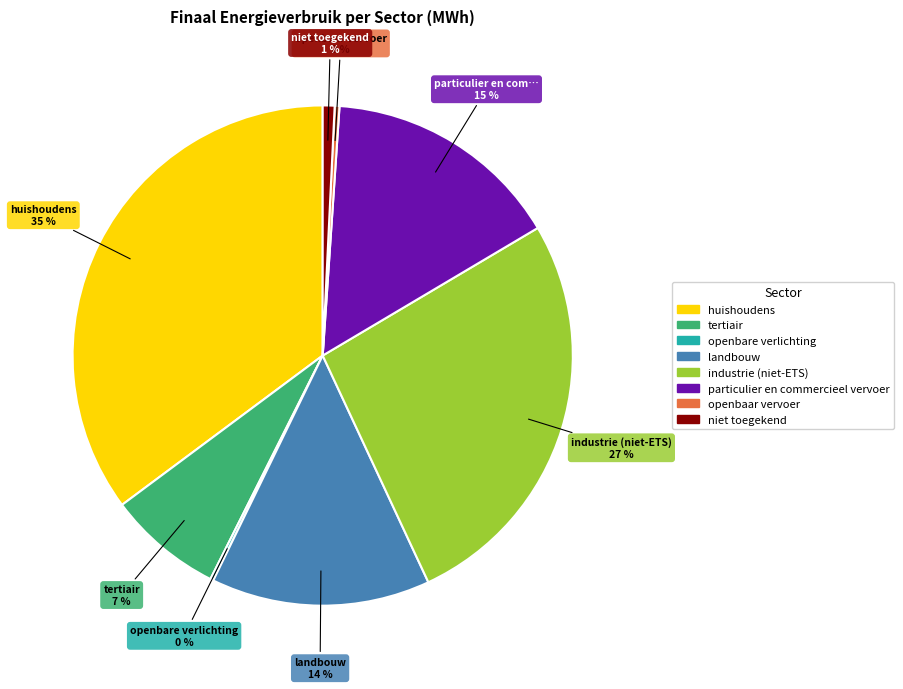

To the nearest percent, what percentage of the pie is industrie (niet-ETS)?

27%